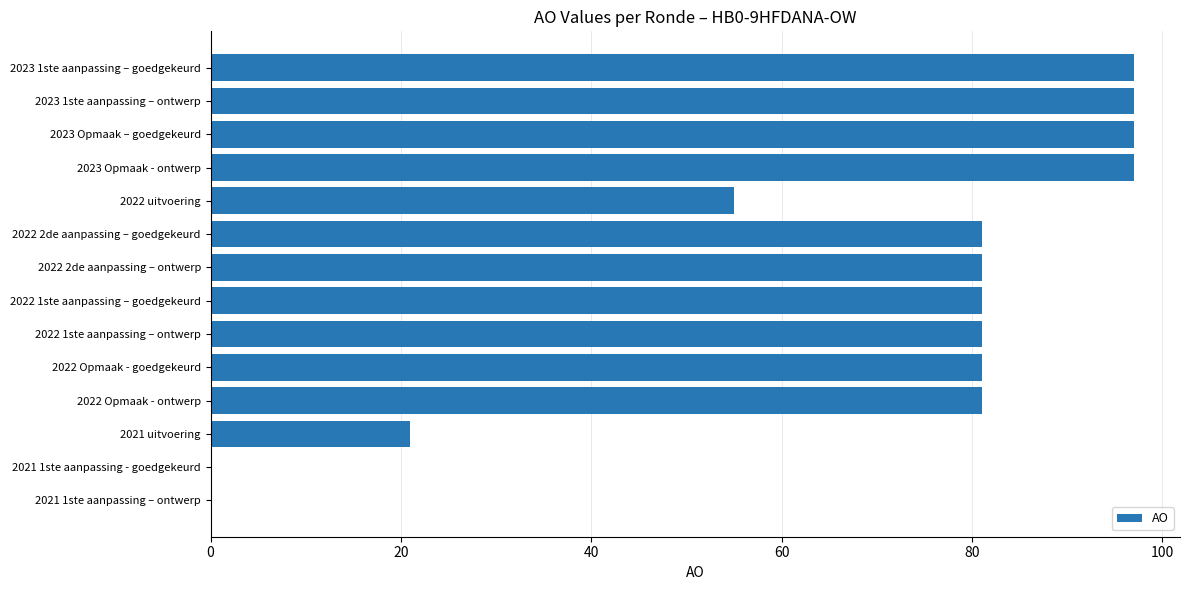

At which label is the value closest to 48?

2022 uitvoering